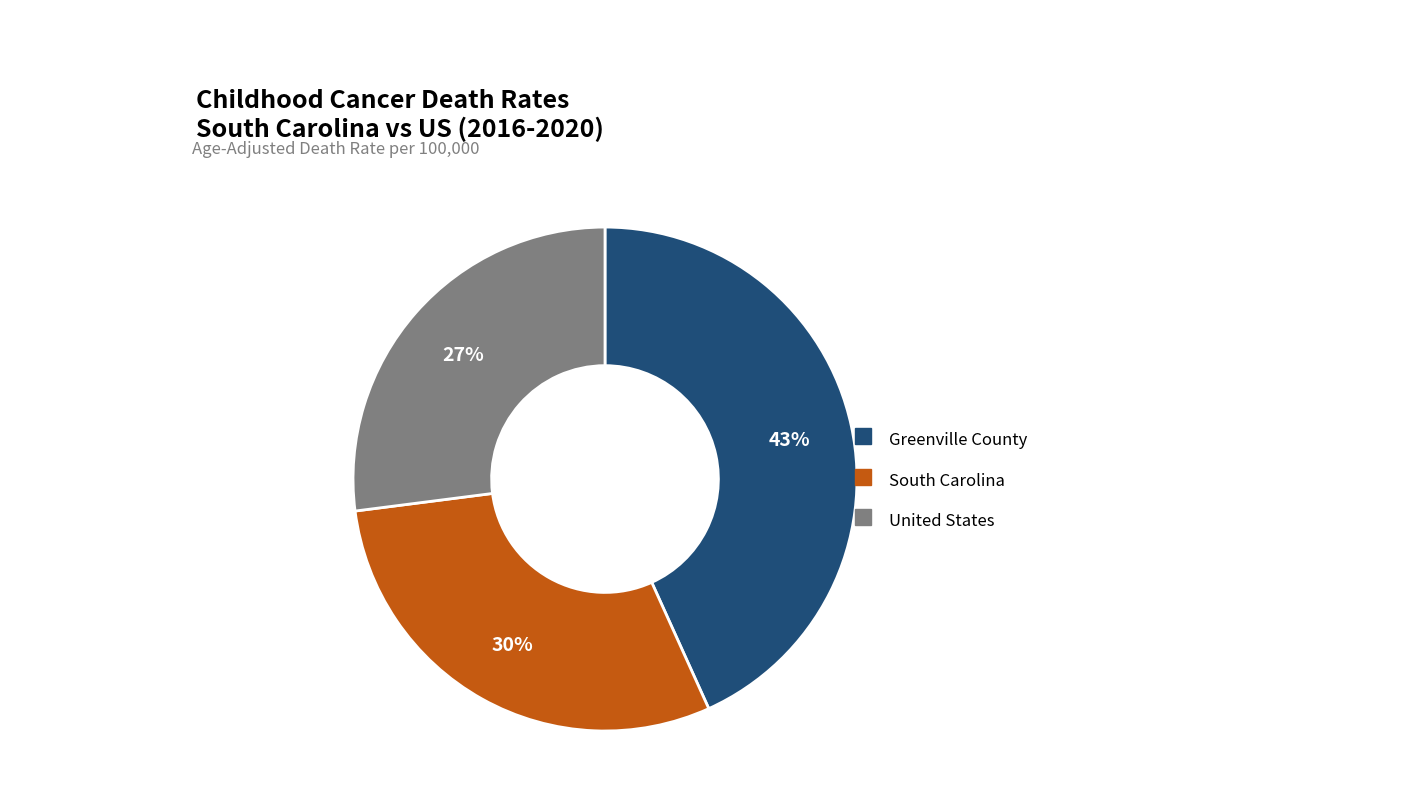

What is the largest slice in the pie chart?

Greenville County